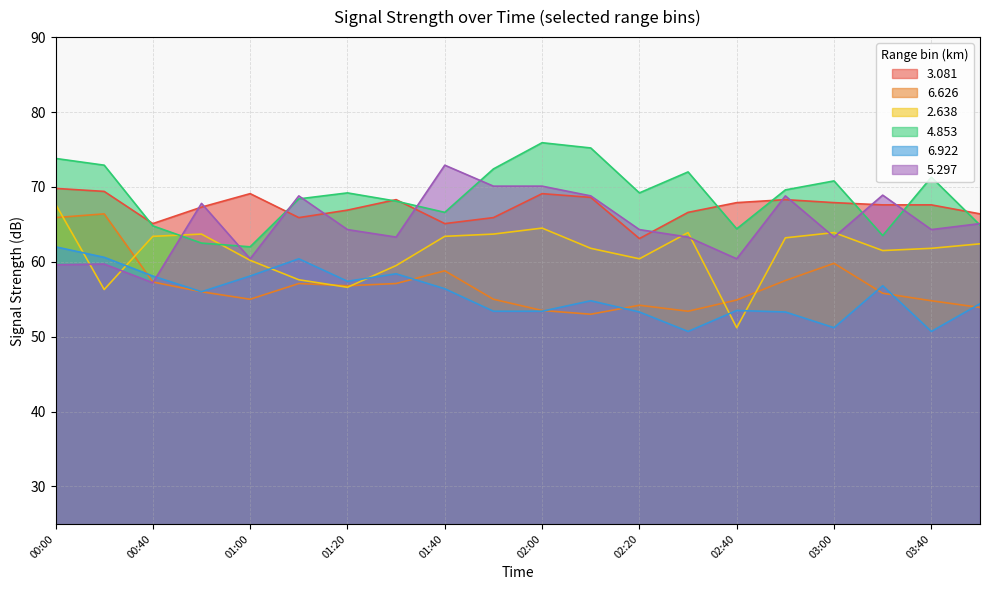

What is the label of the 3rd point from the left?

00:40